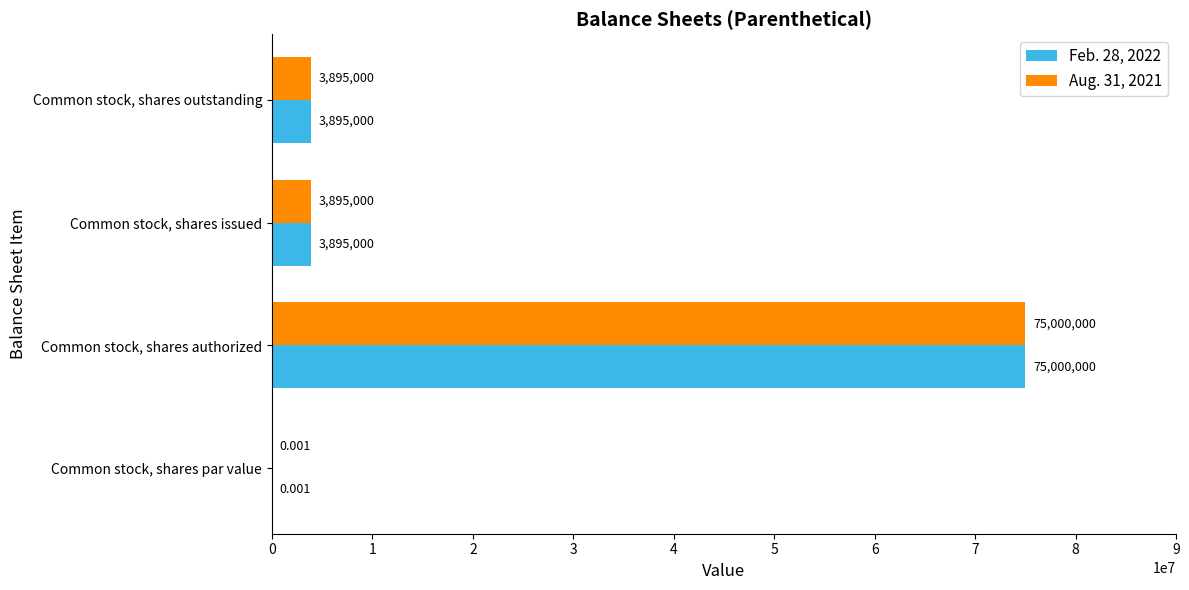

Which category has the highest value in the Aug. 31, 2021 series?

Common stock, shares authorized